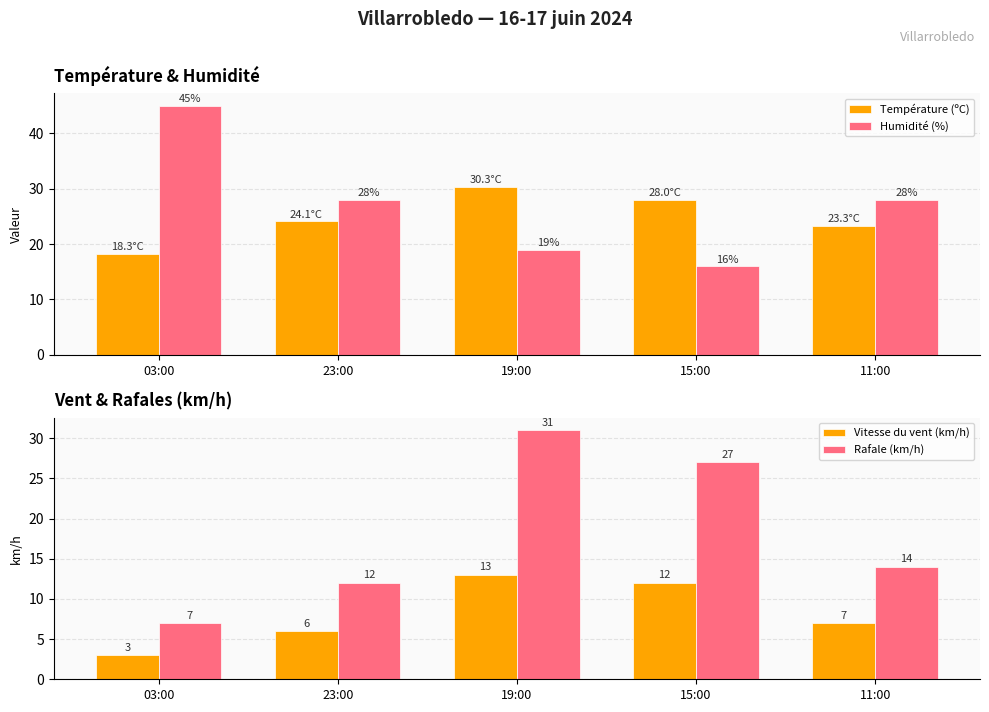

At which label does Vitesse du vent (km/h) first exceed 7?

19:00